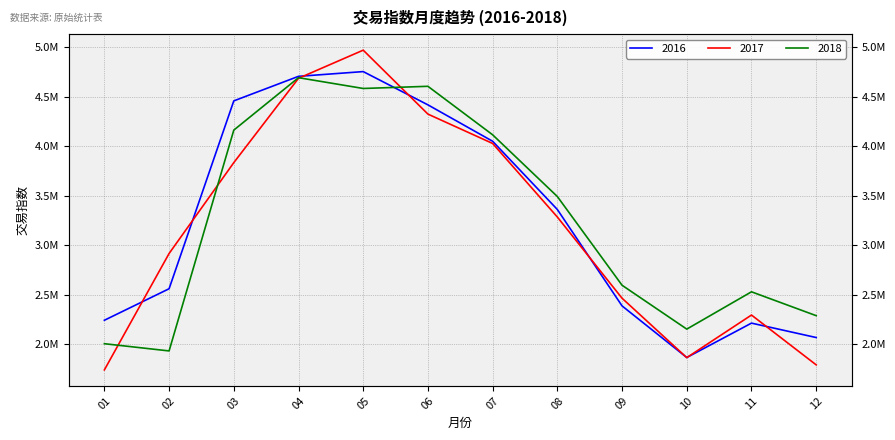

The value of 2016 at 10 is 1868376. True or false?

True